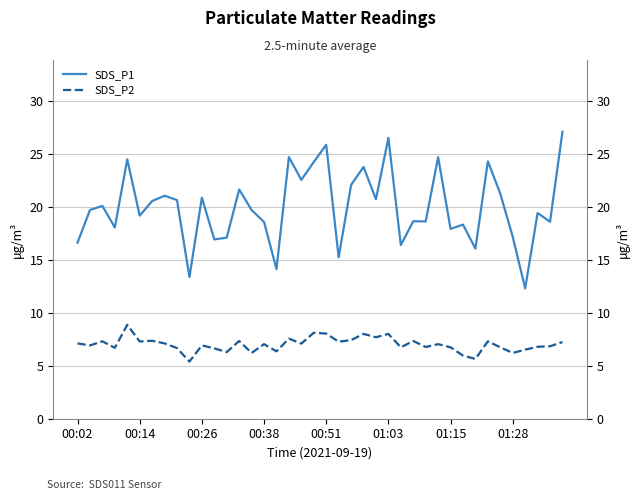

In SDS_P2, how many points are higher than both neighbors (excluding endpoints)?

13